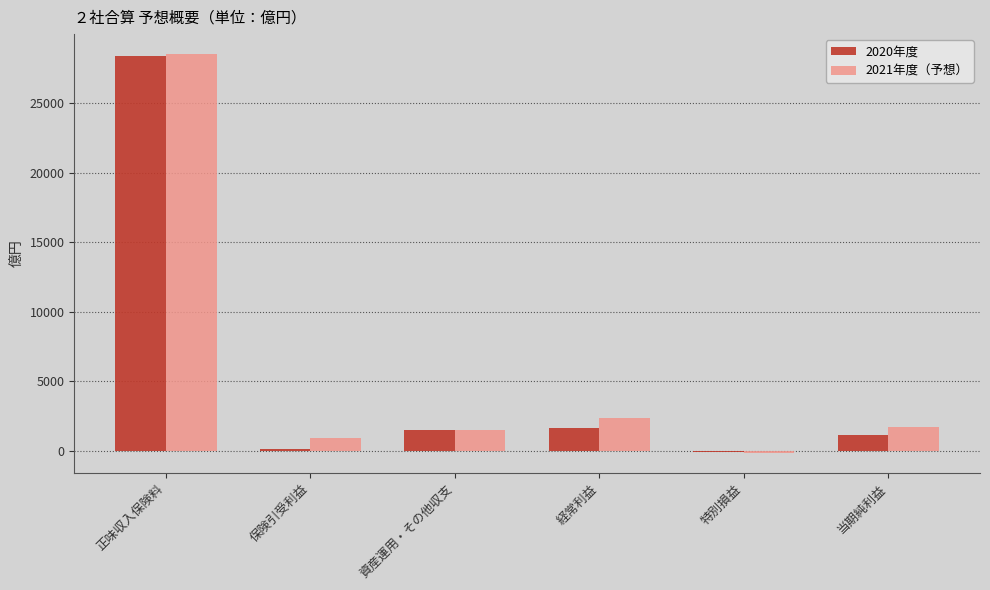

At which category is the sum across all series the highest?

正味収入保険料